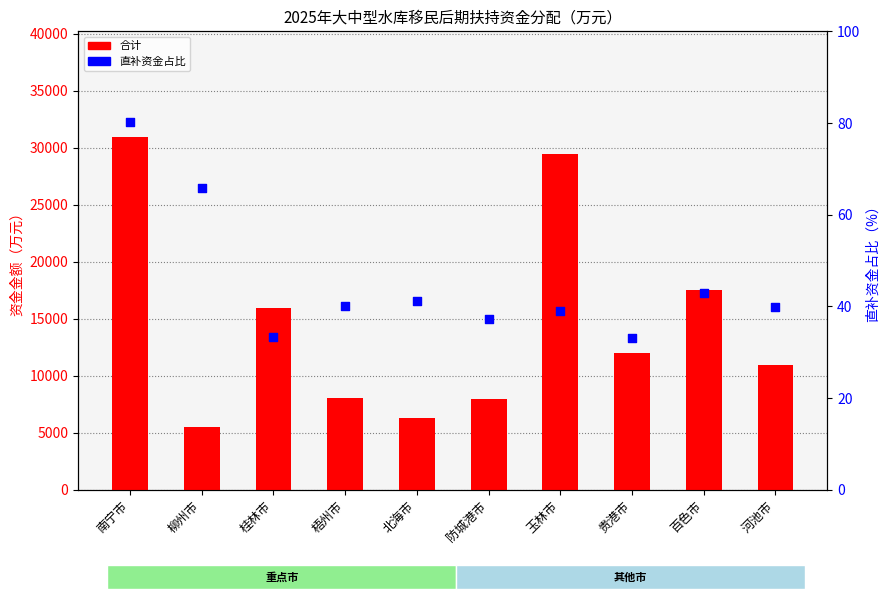

At how many categories does at least one series exceed 6011?

9